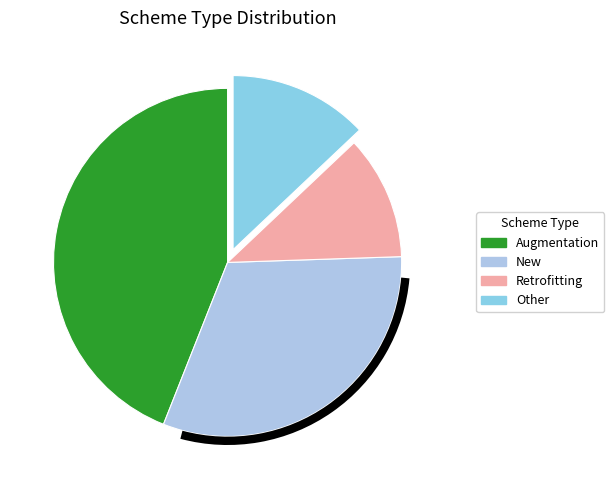

Approximately how many times larger is the value at Other compared to Augmentation?

0.3